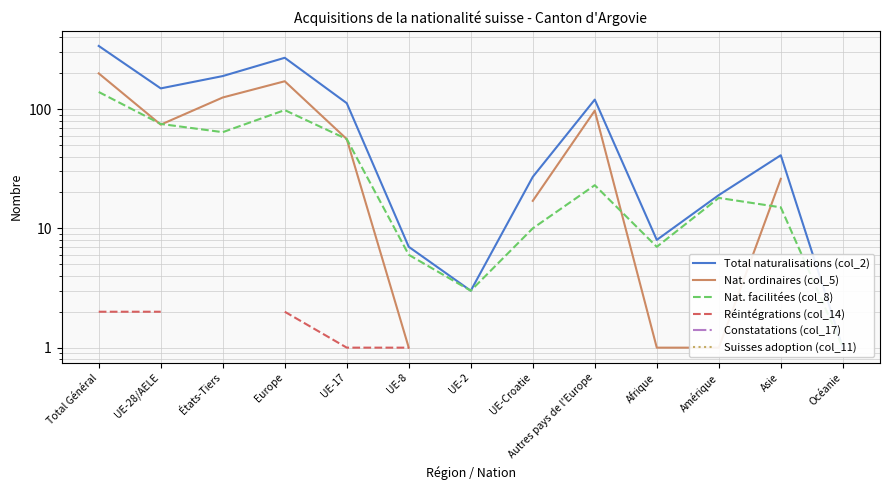

Between États-Tiers and Asie, which series saw the biggest shift?

Total naturalisations (col_2)